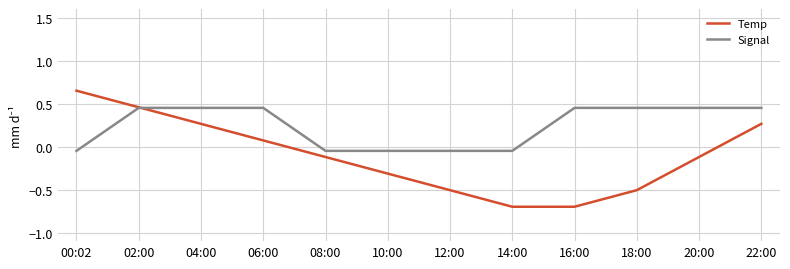

Which series has the widest spread of values?

Temp